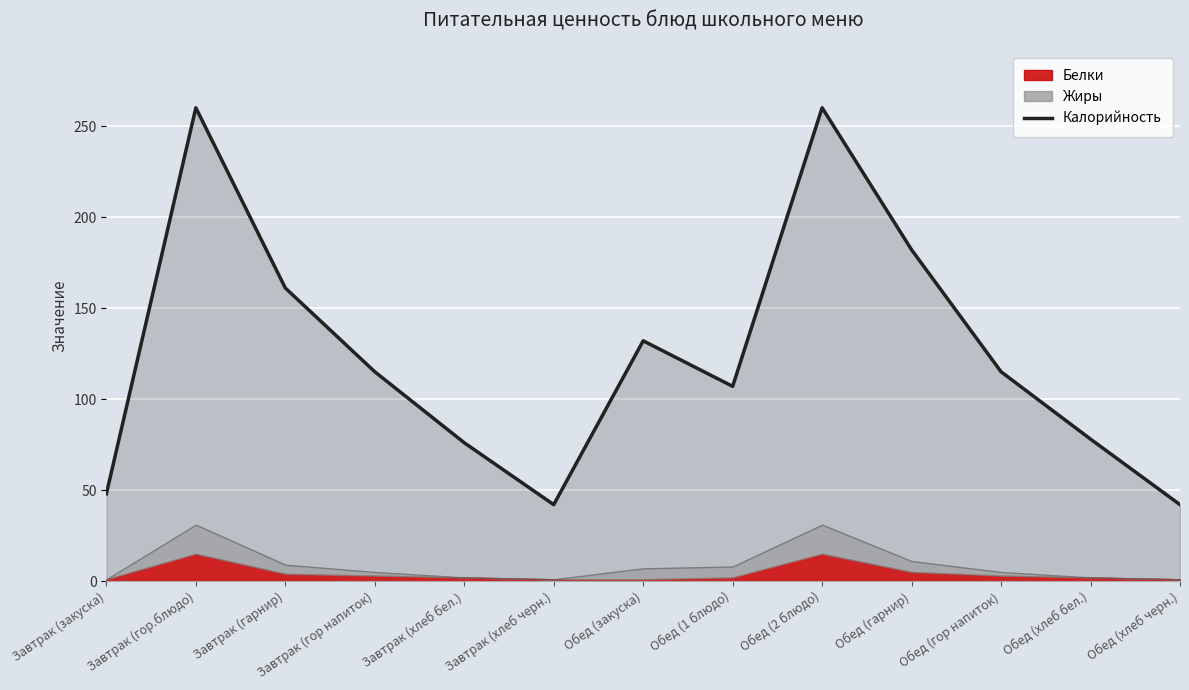

Reading left to right, what are all the values shown in this chart?

48	260	161	115	76	42	132	107	260	182	115	78	42